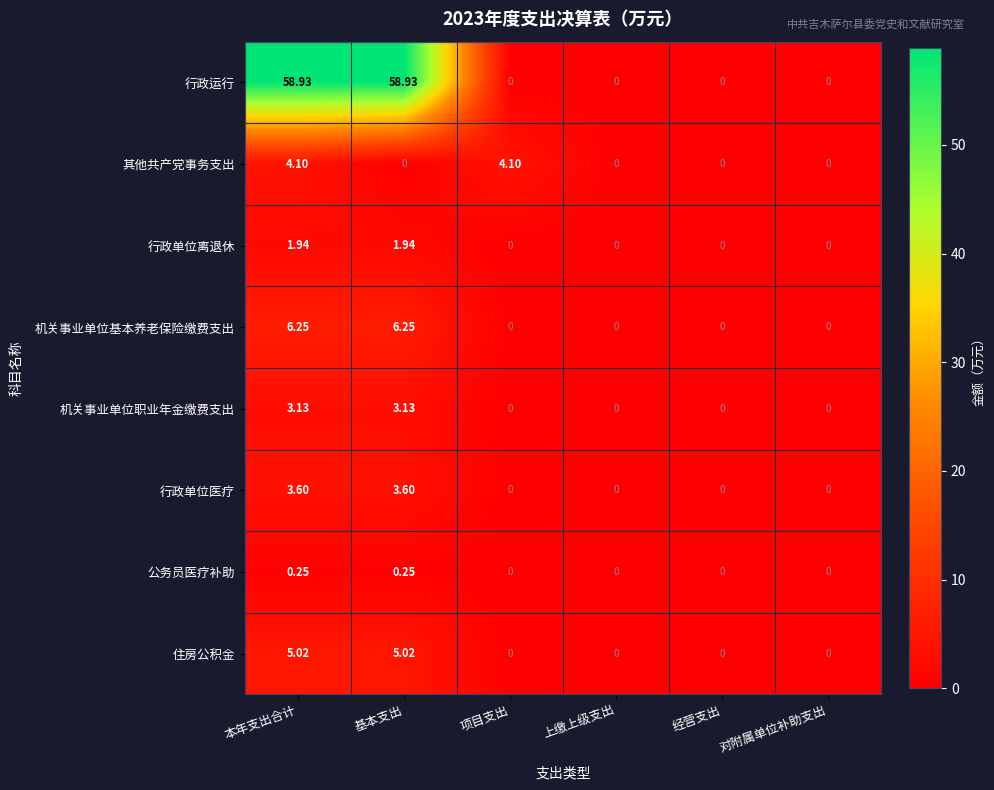

Between 项目支出 and 对附属单位补助支出, which series saw the biggest shift?

其他共产党事务支出